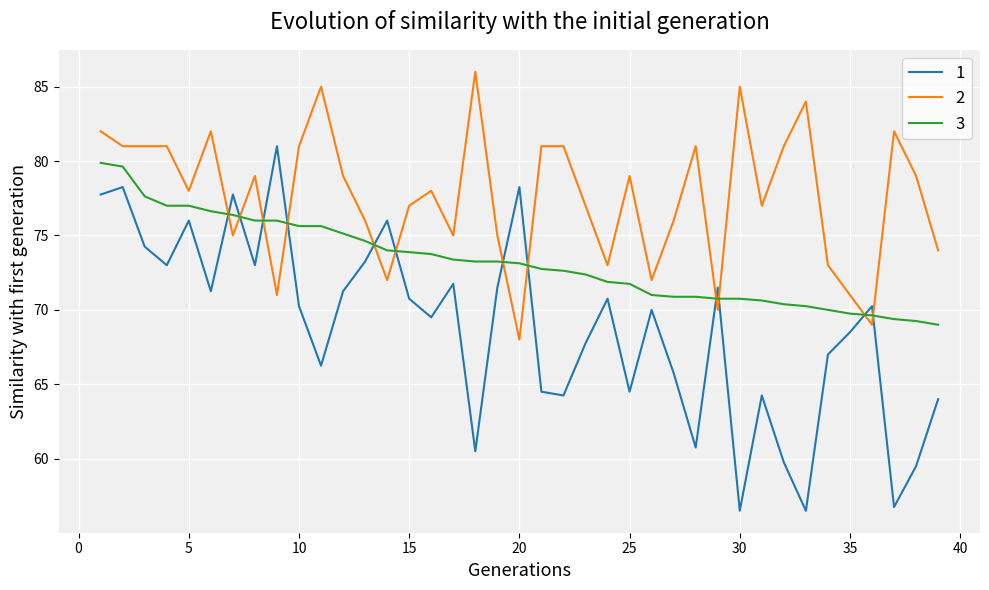

List the series in order of their overall mean, highest first.

2, 3, 1